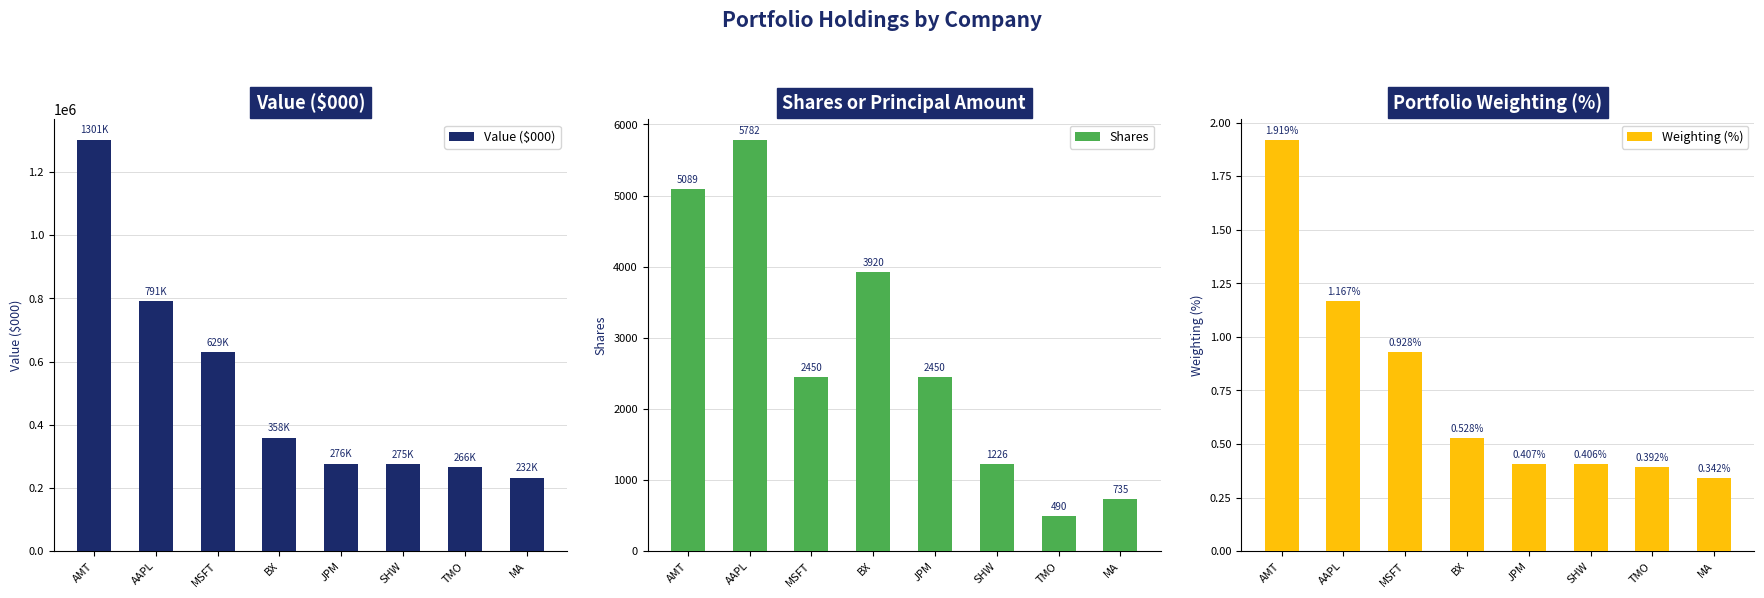

At how many categories does at least one series exceed 861707?

1